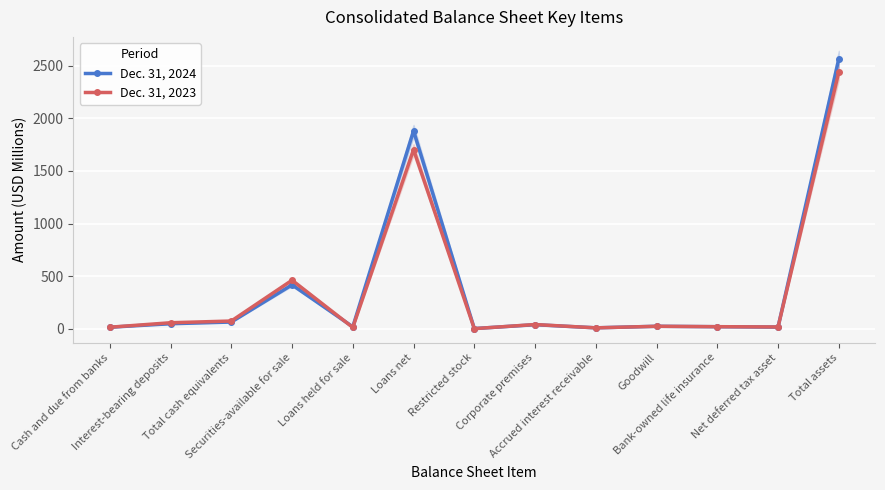

What is the sum of all Dec. 31, 2023 values?

4888.5